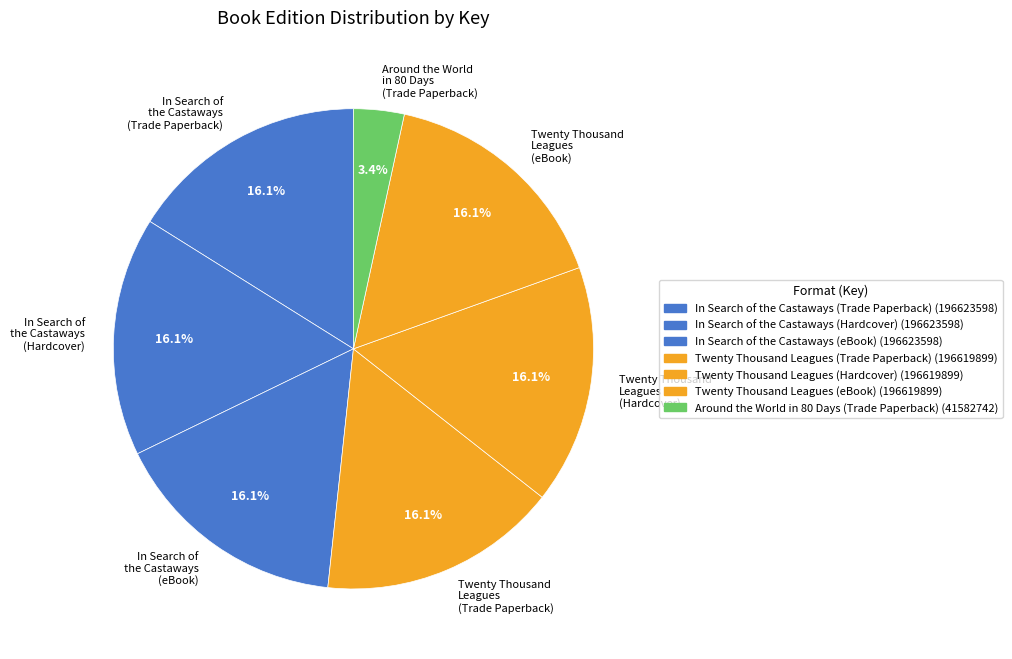

Approximately how many times larger is the value at Twenty Thousand Leagues (eBook) compared to Twenty Thousand Leagues (Trade Paperback)?

1.0